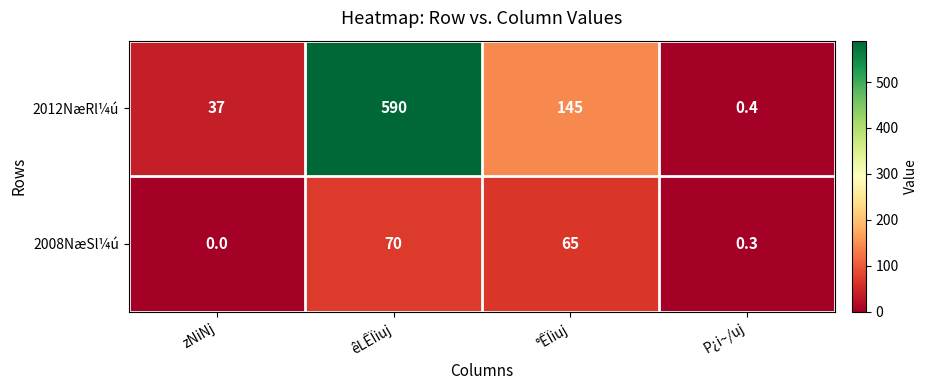

At °ÊÏiuj, list the series in order from smallest to largest.

2008NæSl¼ú, 2012NæRl¼ú